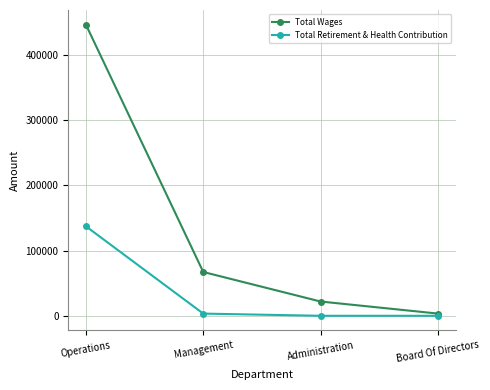

Is it true that Total Retirement & Health Contribution equals 44113 at Board Of Directors?

False